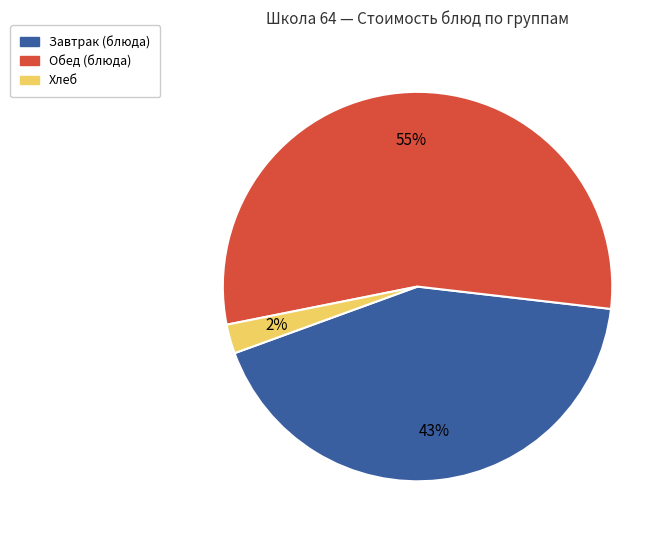

What is the smallest slice in the pie chart?

Хлеб